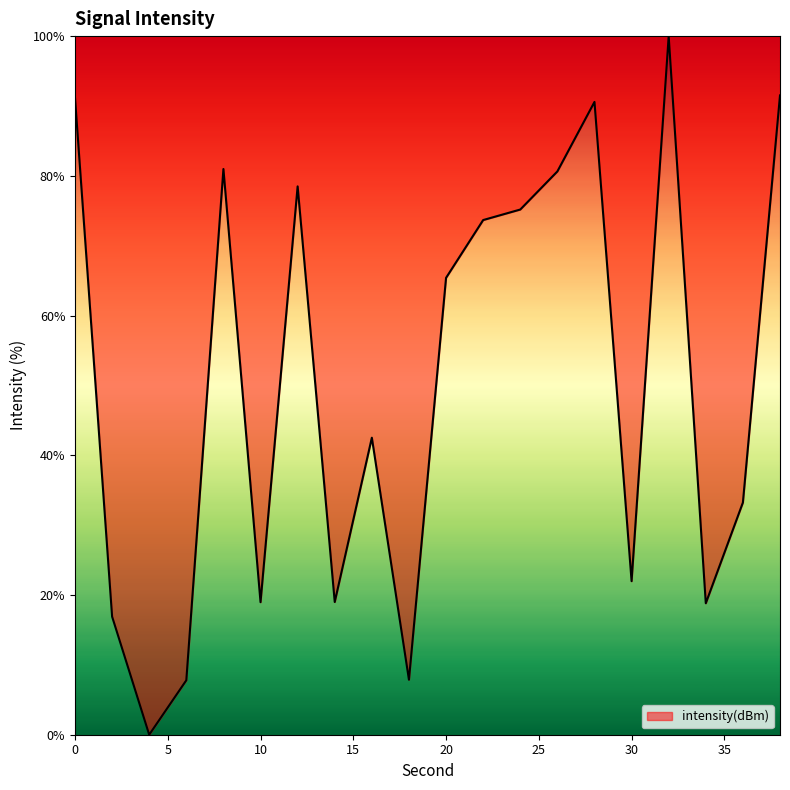

What is the greatest value displayed?

100.0